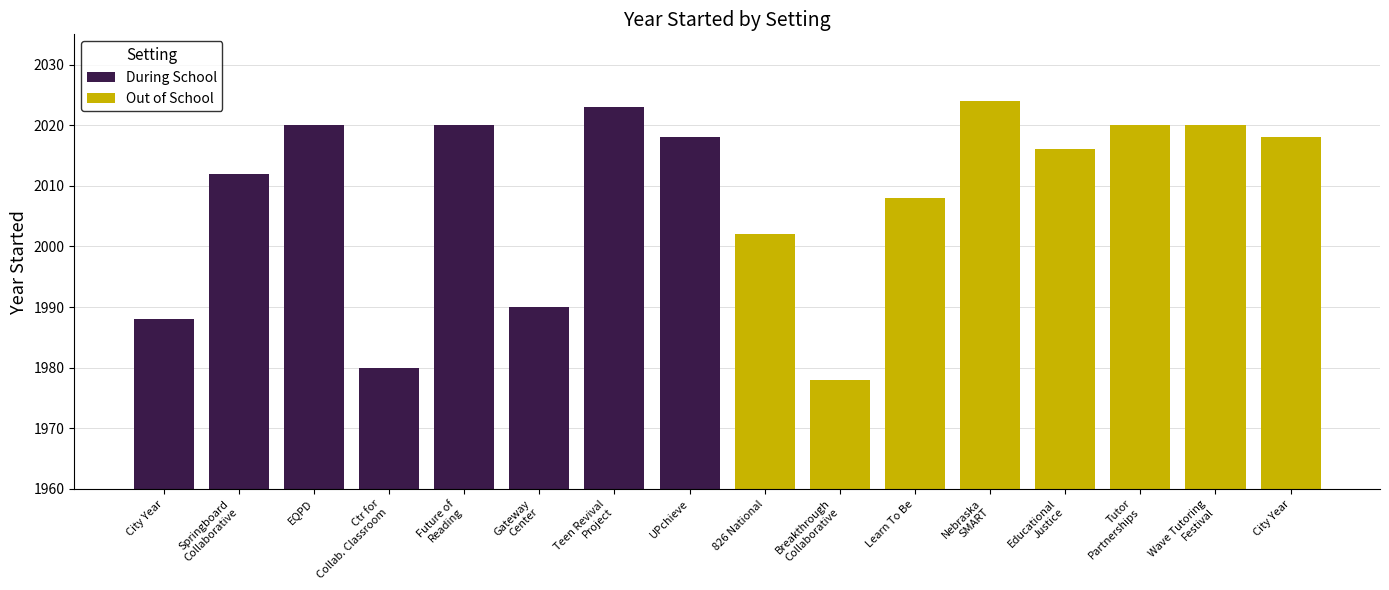

The value of Out of School at Wave Tutoring Festival is 1041. True or false?

False